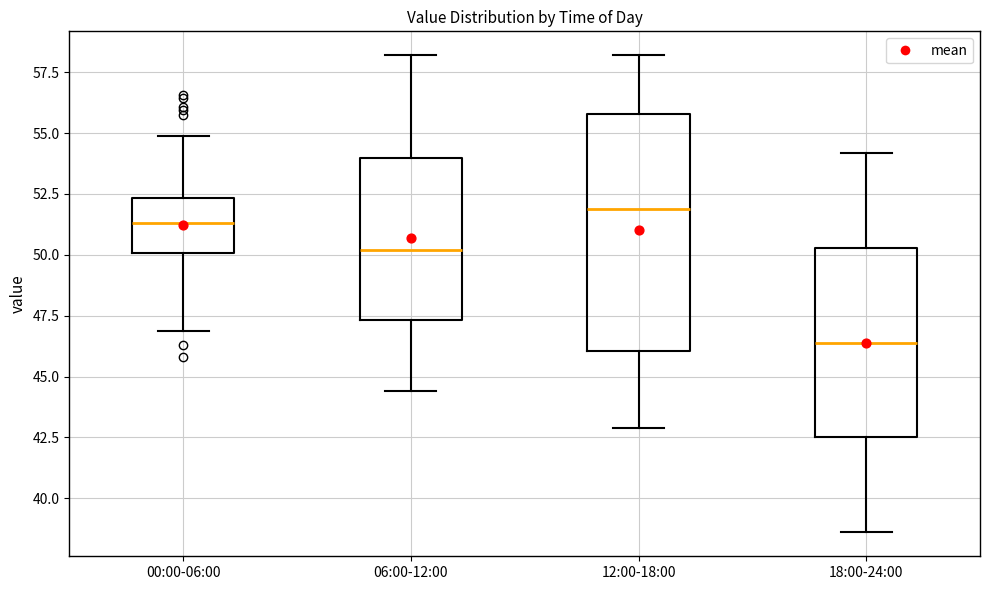

Reading left to right, read every box against the y-axis: the position of its median line, the range the box covers, and the ends of its whiskers. The values are not printed on the chart, so give them approximately, as read against the axis.

00:00-06:00: median 51.5, box 50.0 to 52.5, whiskers 47.0 to 55.0
06:00-12:00: median 50.0, box 47.5 to 54.0, whiskers 44.5 to 58.0
12:00-18:00: median 52.0, box 46.0 to 56.0, whiskers 43.0 to 58.0
18:00-24:00: median 46.5, box 42.5 to 50.5, whiskers 38.5 to 54.0